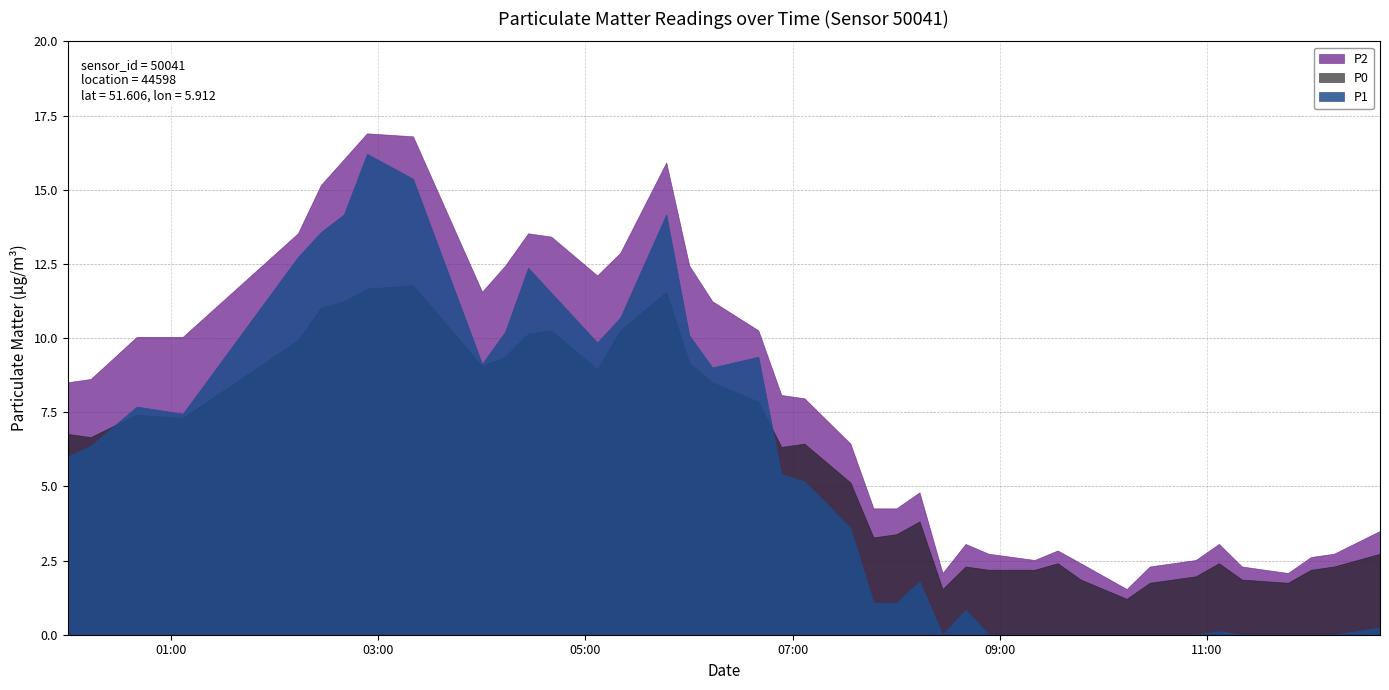

Which series has the widest spread of values?

P1